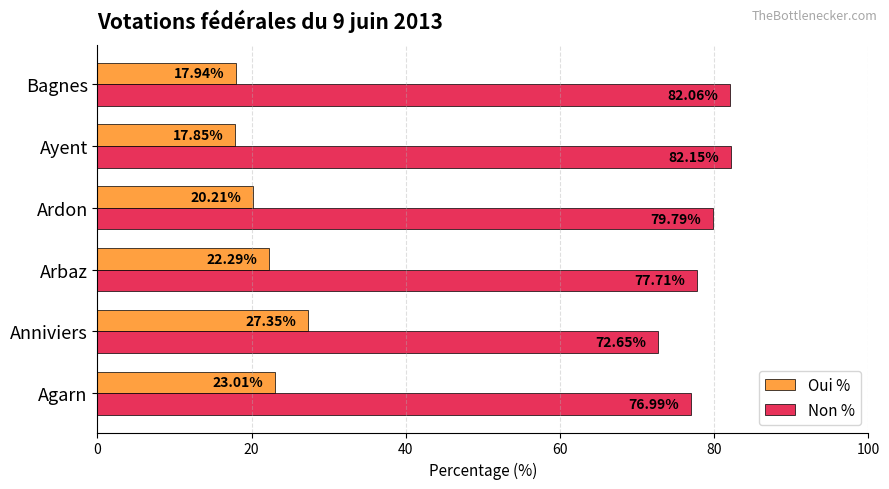

What is the total value across all series at Anniviers?

100.0